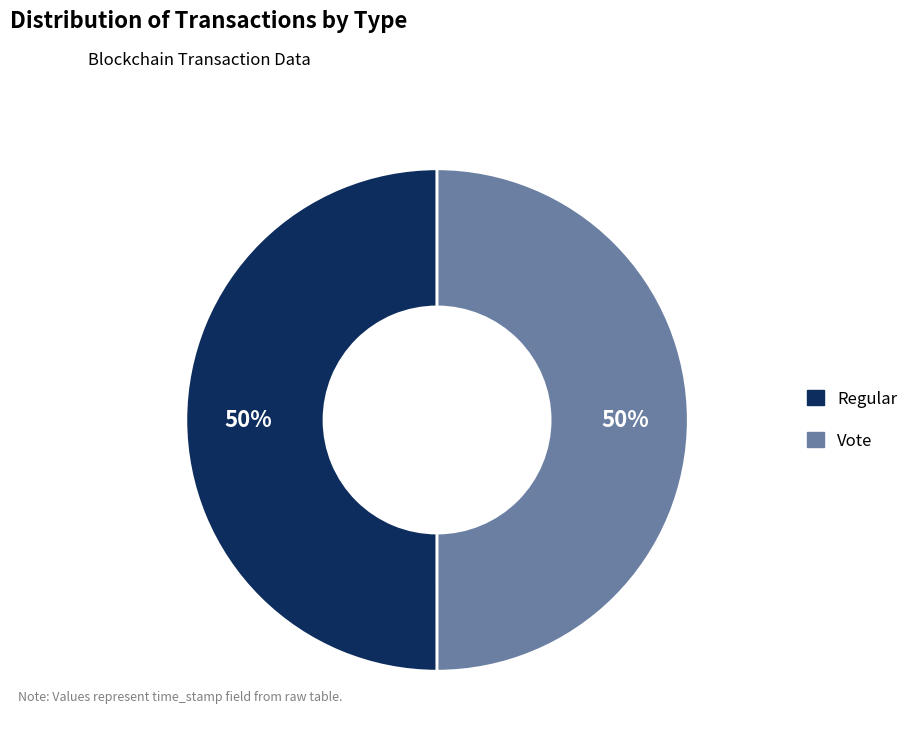

How many segments does this pie chart have?

2